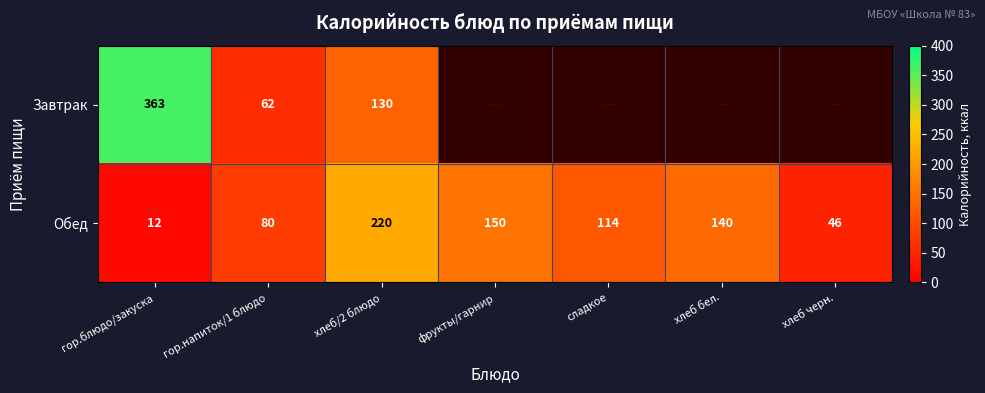

Where is Обед nearest to the value 116?

сладкое